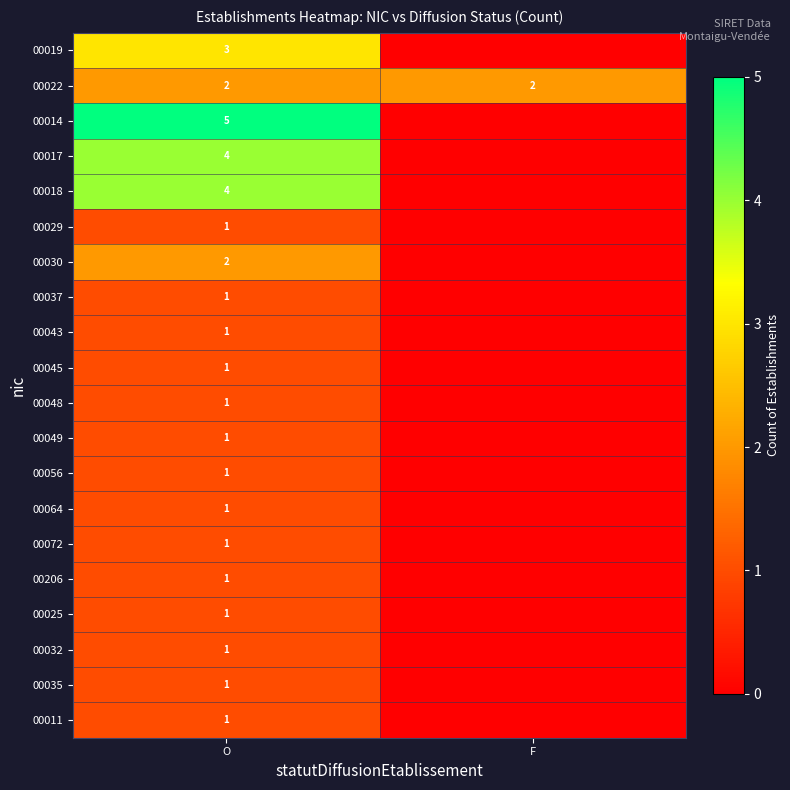

What is the difference between the highest and lowest values at O?

4